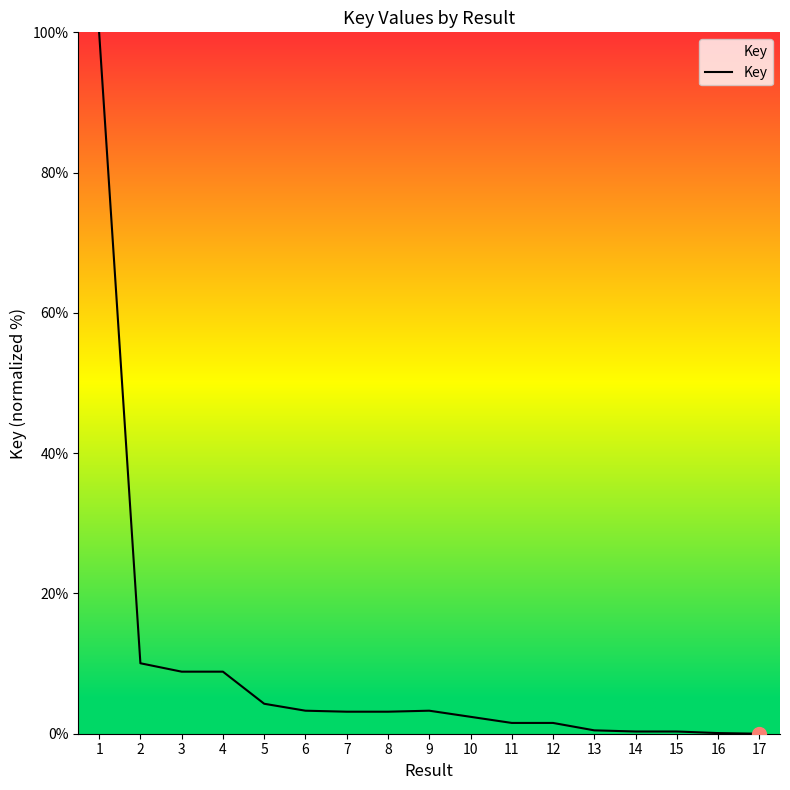

What is the change in value from 3 to 17?

-8.8